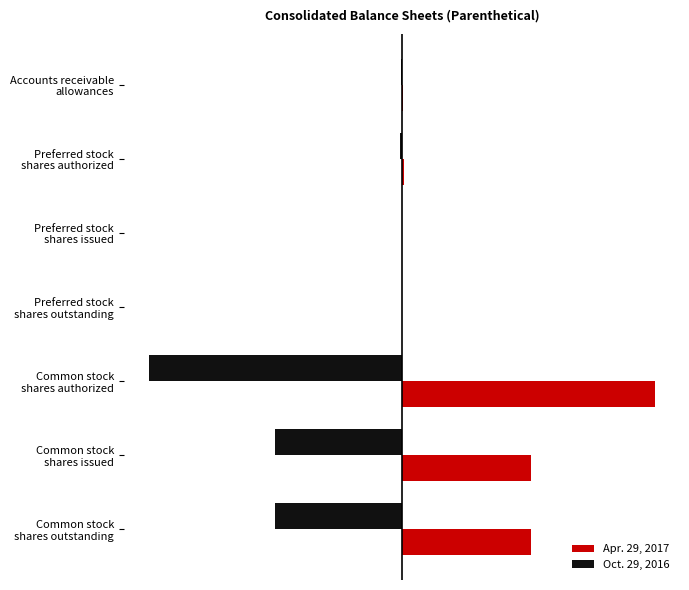

What are all the series names shown in the legend?

Apr. 29, 2017, Oct. 29, 2016